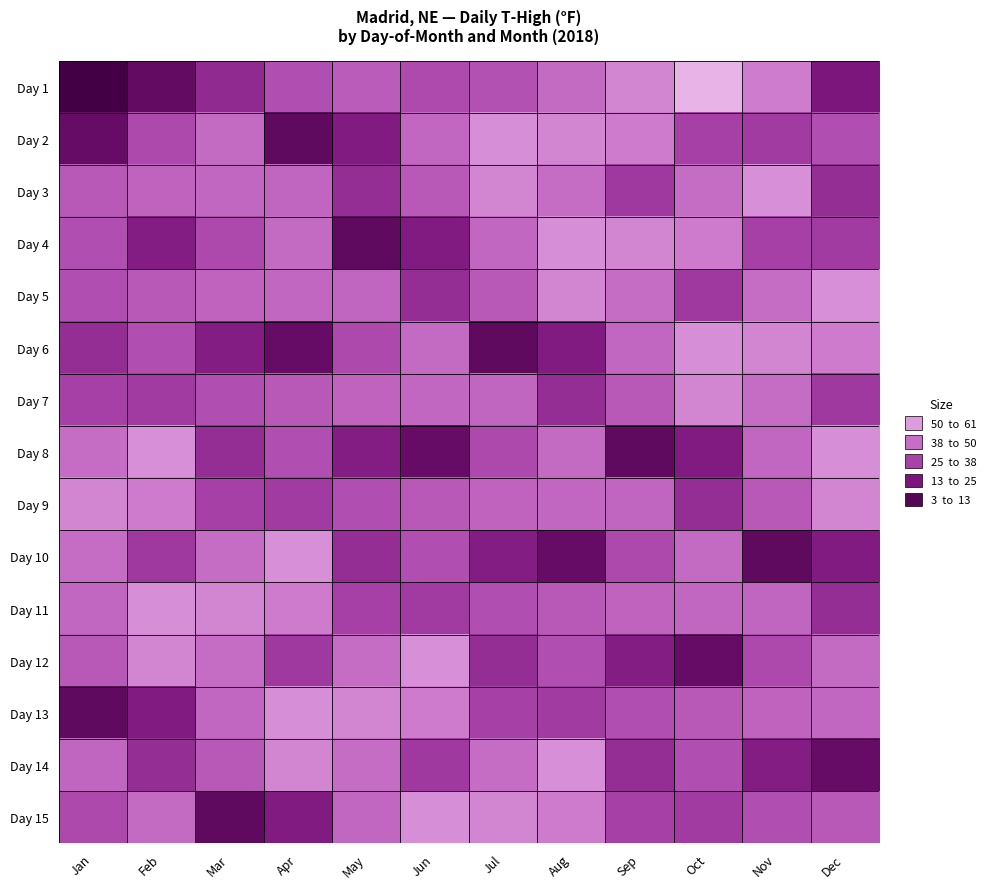

Rank the series at Apr from highest to lowest value.

Day 10, Day 13, Day 14, Day 11, Day 4, Day 5, Day 3, Day 7, Day 1, Day 8, Day 9, Day 12, Day 15, Day 6, Day 2